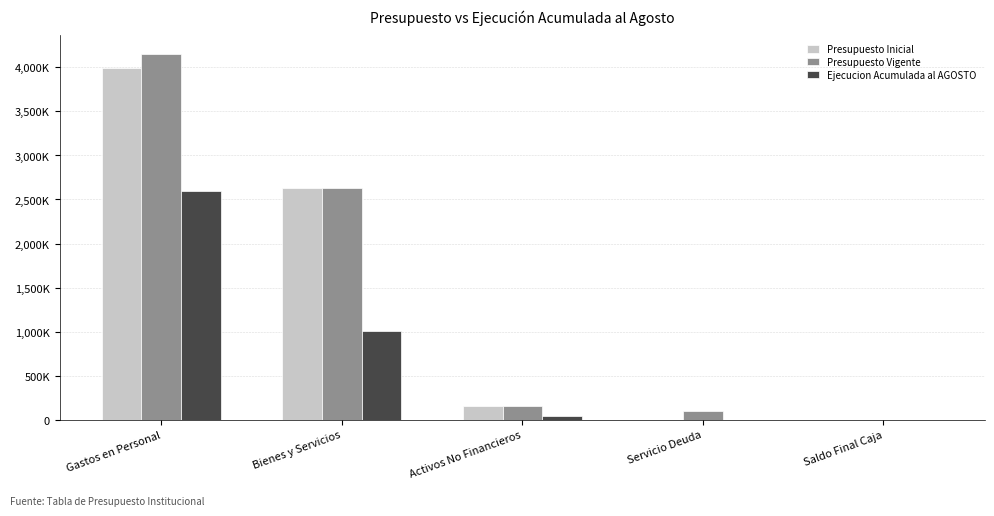

What is the spread (max minus min) of values at Bienes y Servicios?

1623894